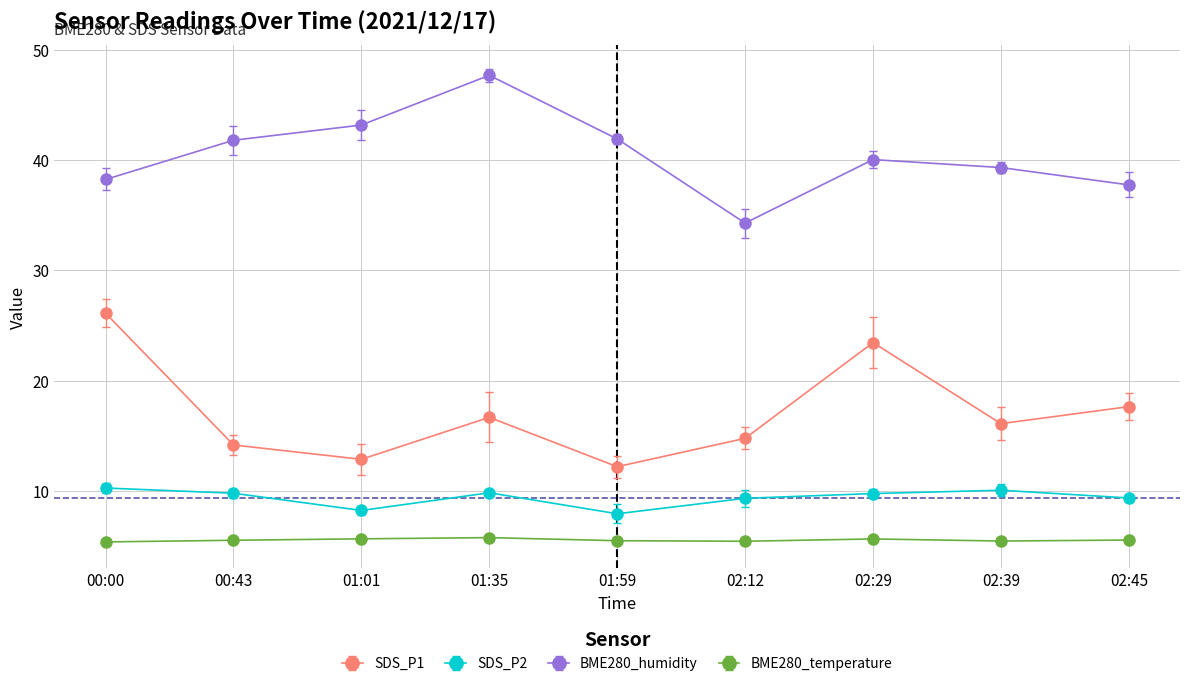

What is the sum of all SDS_P1 values?

154.2